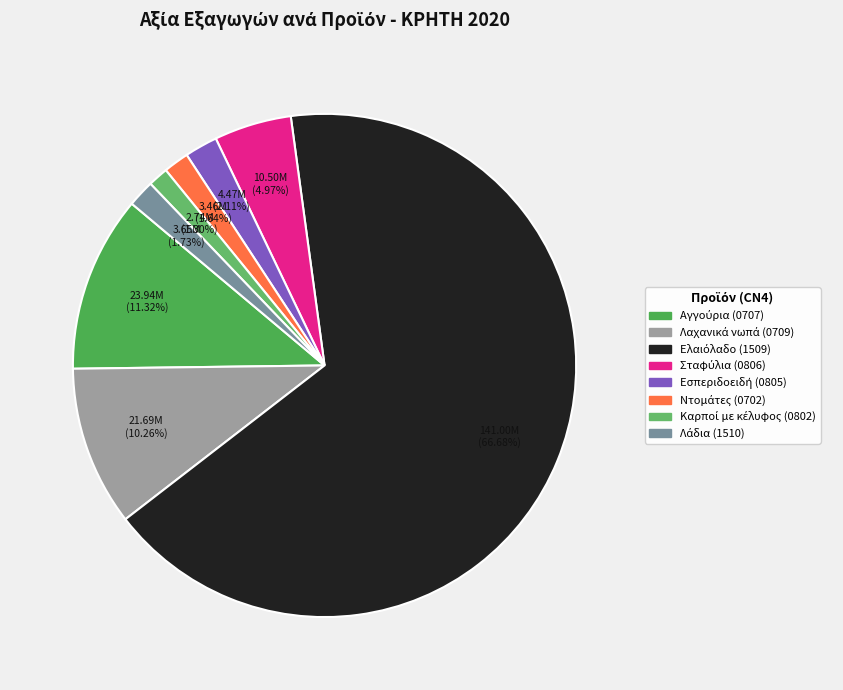

To the nearest percent, what is the average slice percentage?

12%